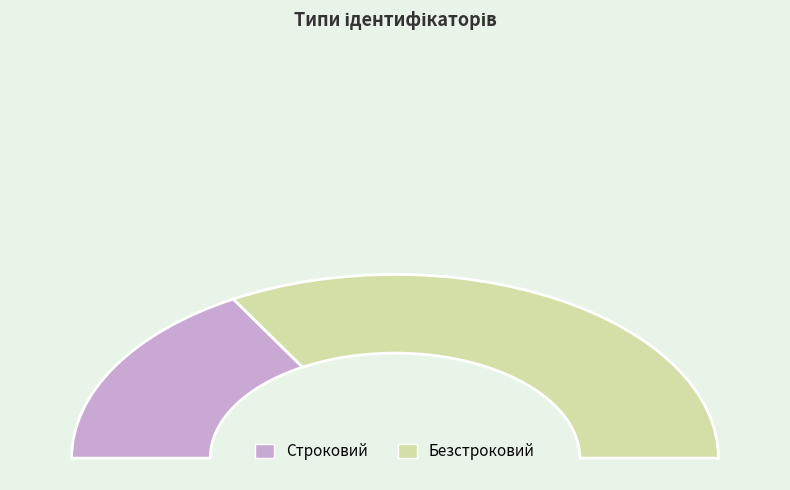

Which has a higher value, Строковий or Безстроковий?

Безстроковий